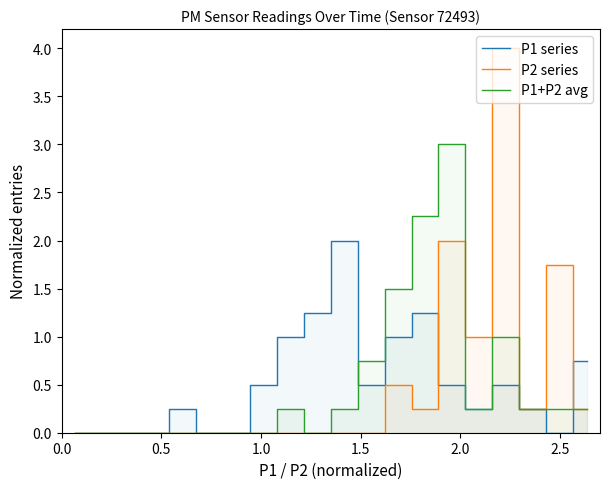

How many interior local peaks does the P2 series series have?

4